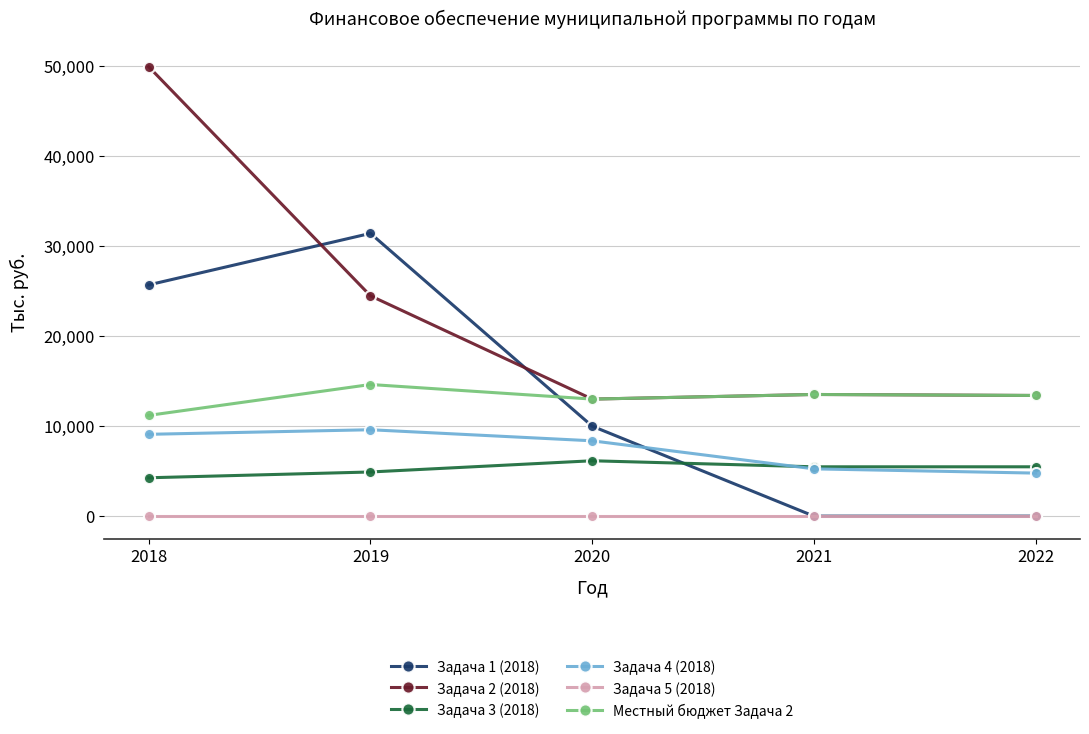

How many values in the Местный бюджет Задача 2 series exceed 13413?

3